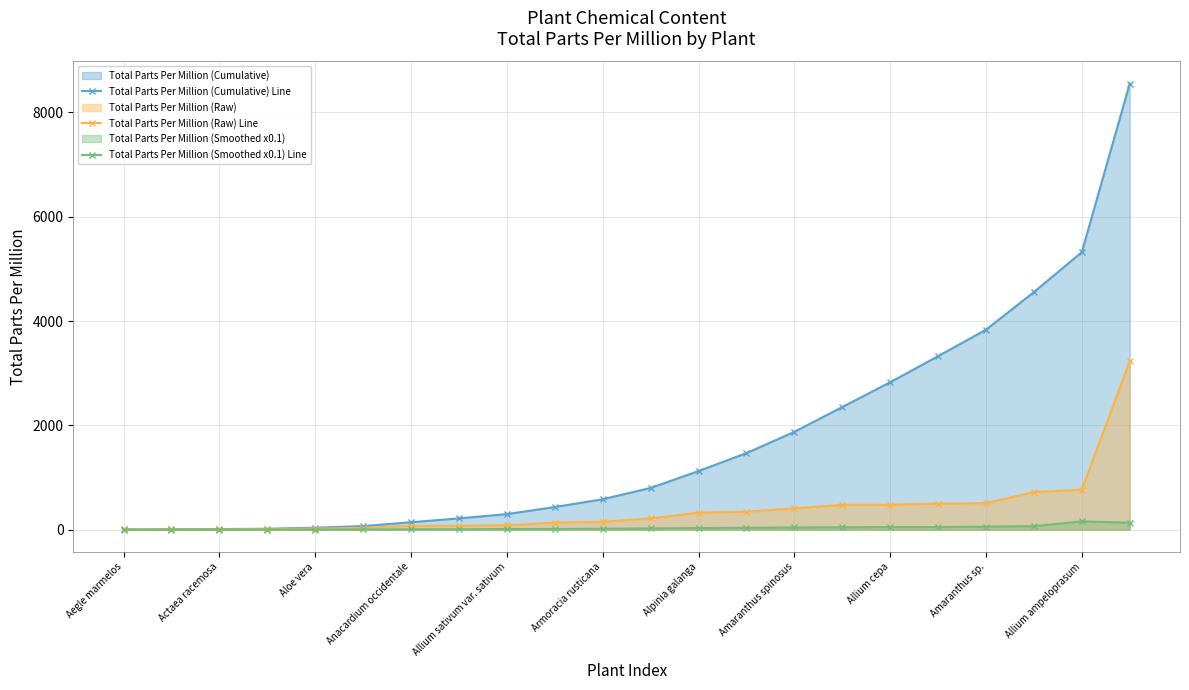

What is the value of the Total Parts Per Million (Smoothed x0.1) Line point at the 2nd from the left?

0.3